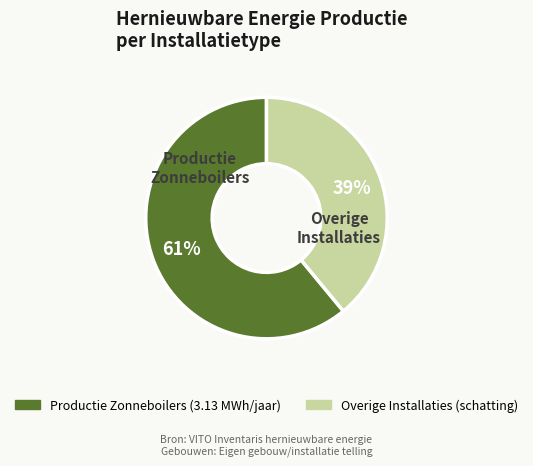

To the nearest percent, what is the average slice percentage?

50%